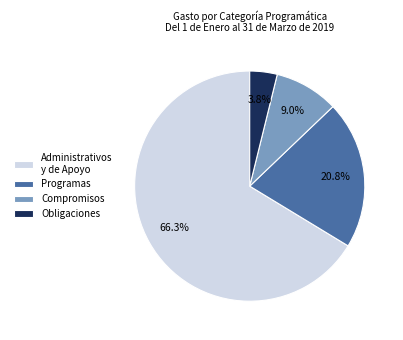

Which slice represents more than half of the pie?

Administrativos y de Apoyo